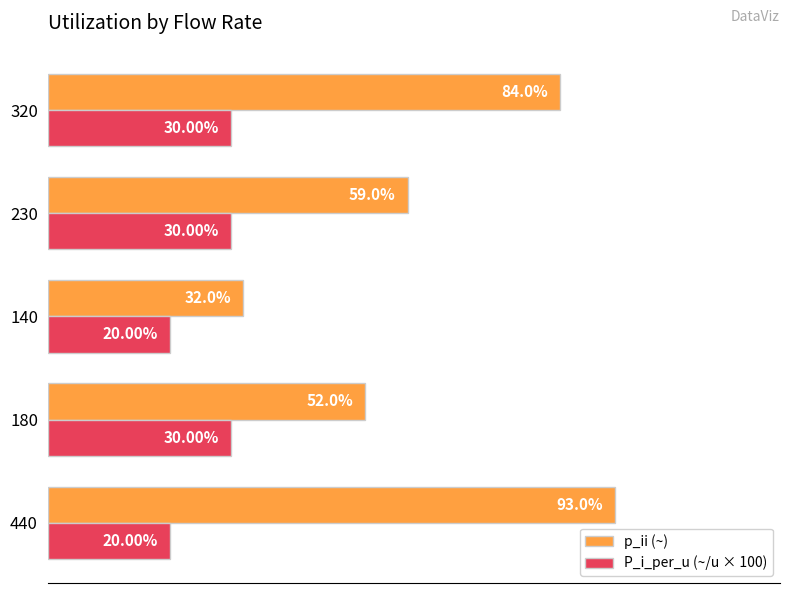

Rank the series by their maximum value, from highest to lowest.

p_ii (~), P_i_per_u (~/u × 100)